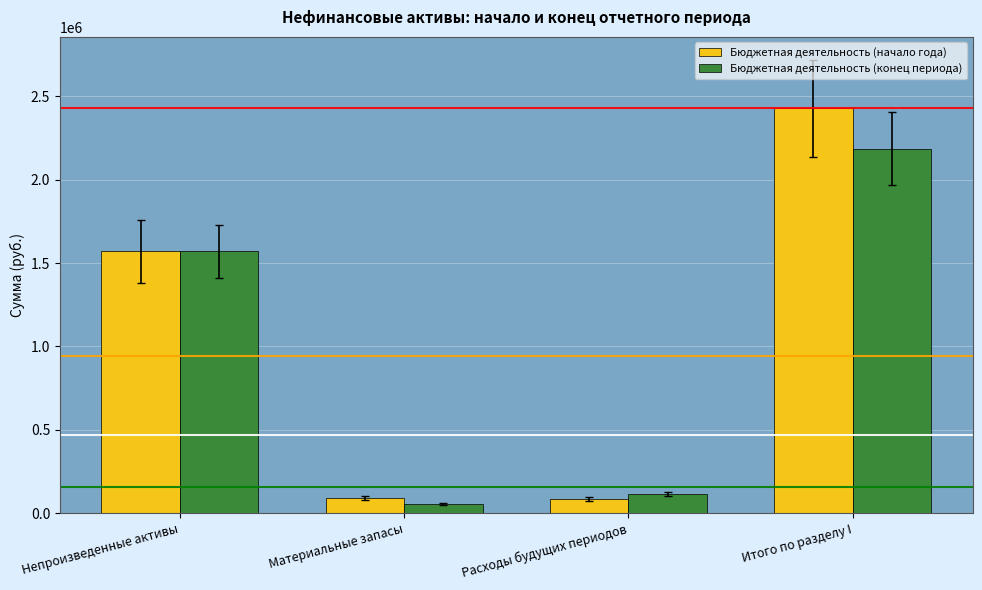

Where is Бюджетная деятельность (начало года) nearest to the value 1257180?

Непроизведенные активы